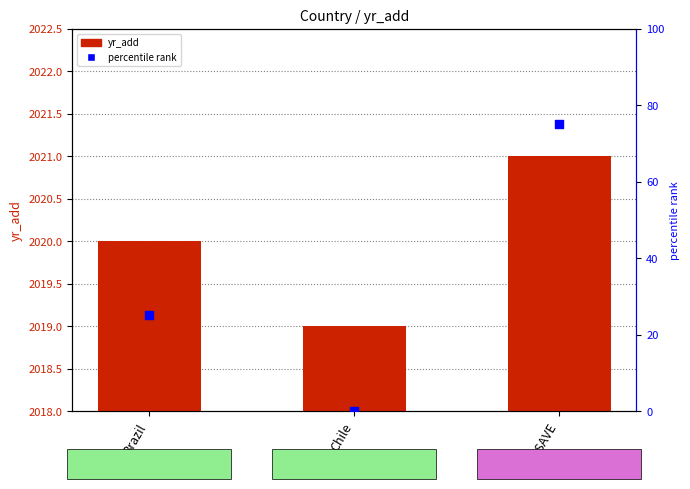

What are all the series names shown in the legend?

yr_add, percentile rank